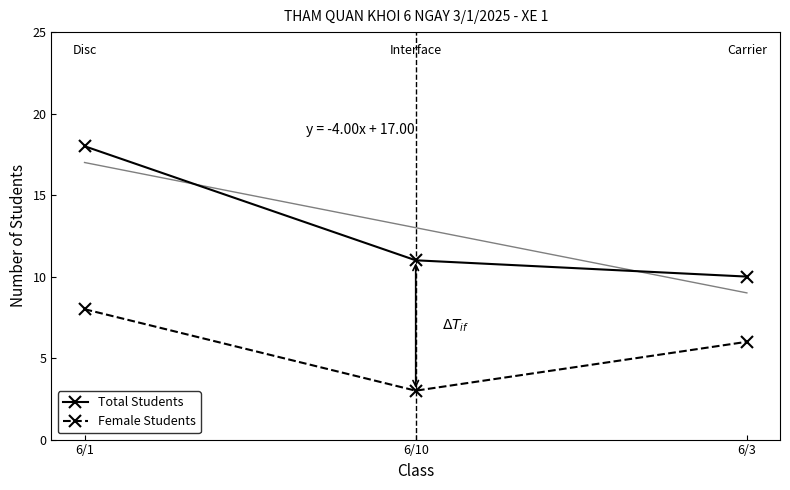

What are all the series names shown in the legend?

Total Students, Female Students